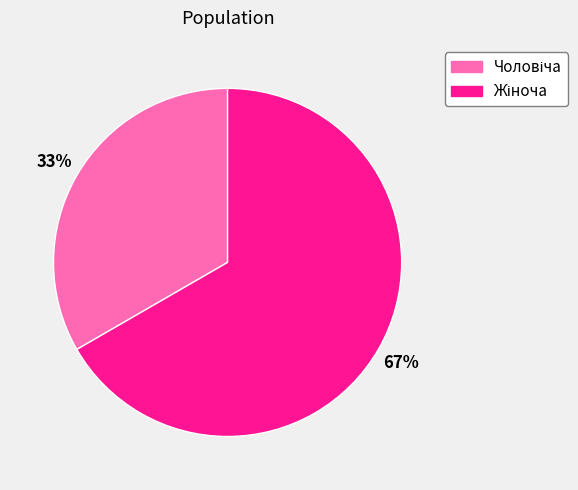

To the nearest percent, what is the average slice percentage?

50%